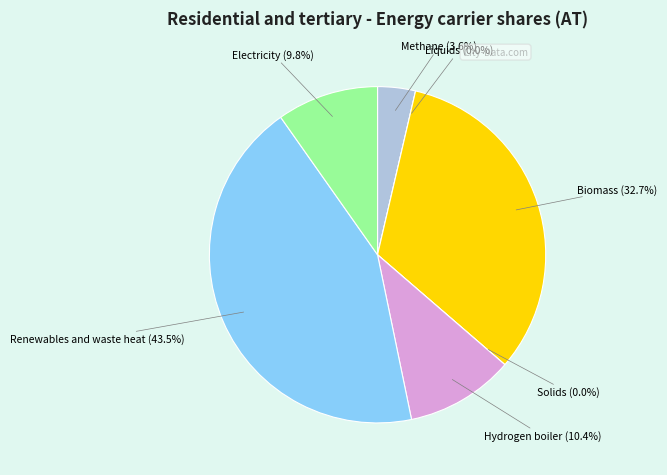

Count the number of slices in the pie.

7